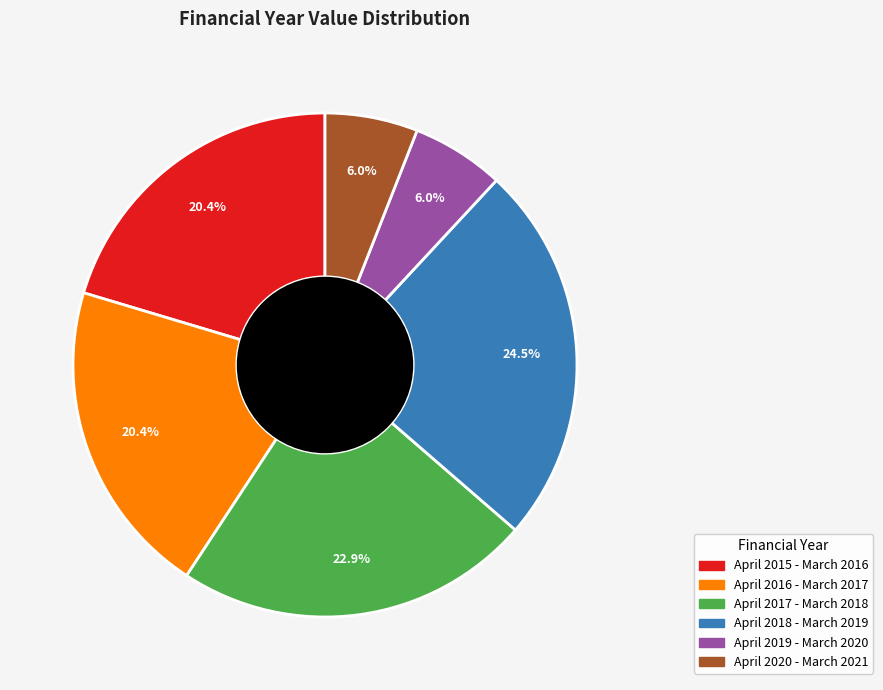

Which category has the biggest portion of the pie?

April 2018 - March 2019